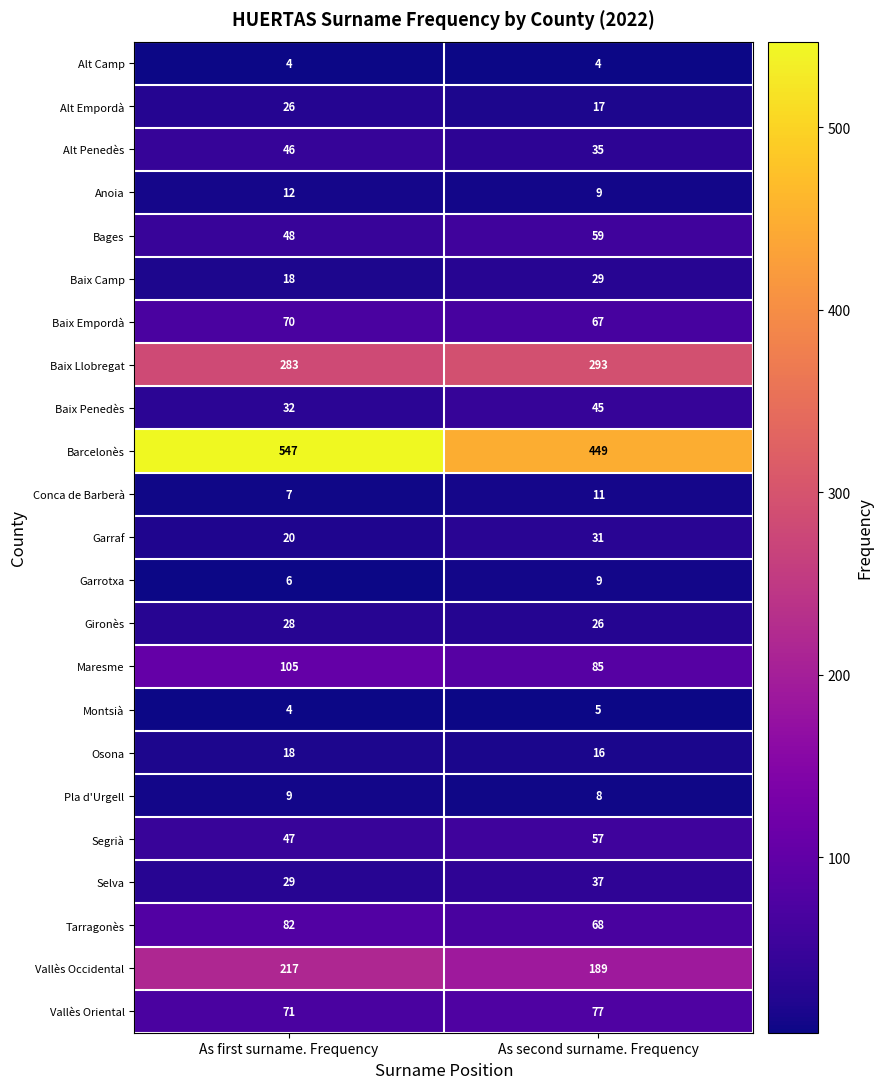

At how many categories does at least one series exceed 33?

2